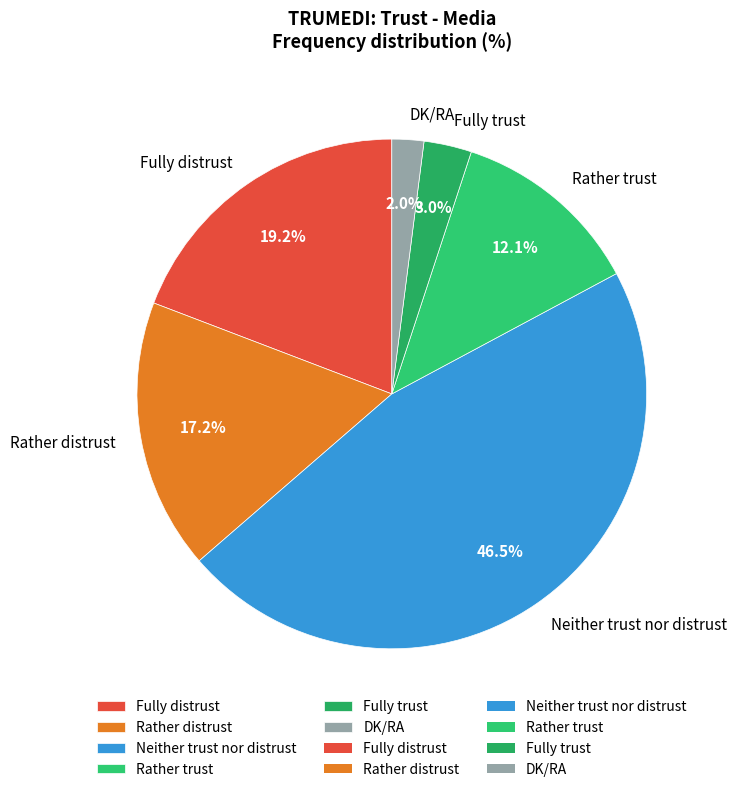

What is the ratio of the value at Neither trust nor distrust to the value at Fully distrust?

2.4